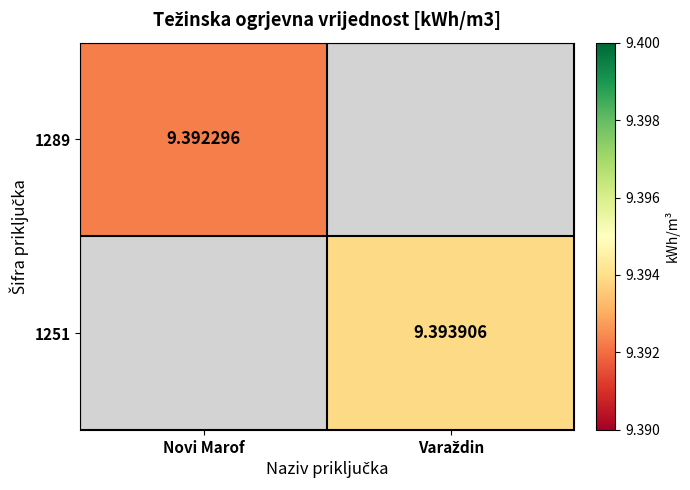

The 1289 series shows 9.4 at Novi Marof. True or false?

True